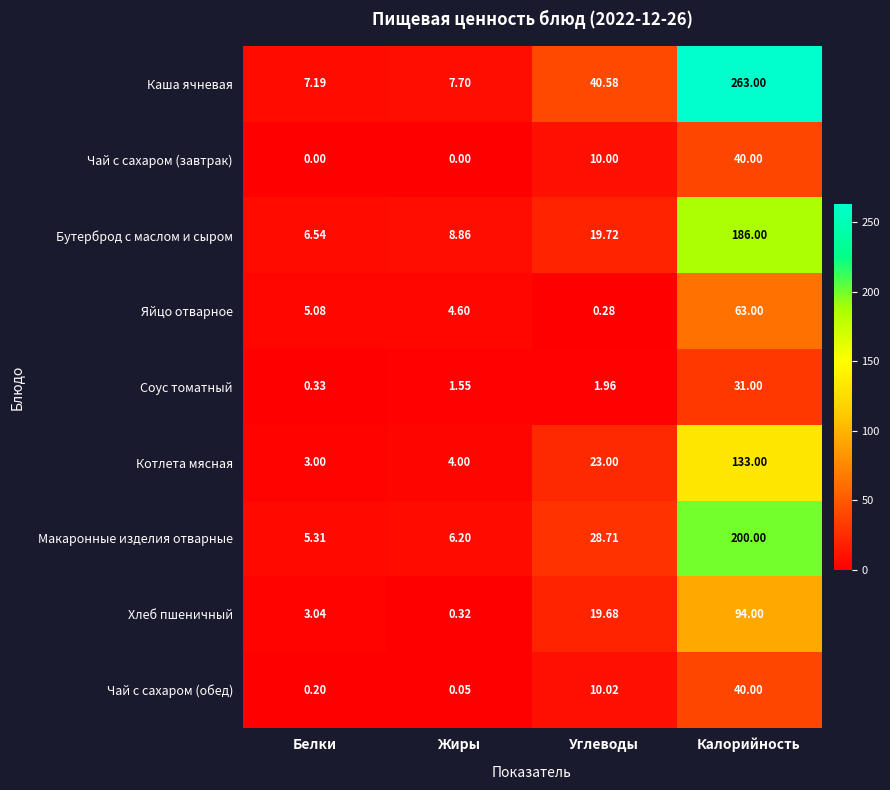

At which label does Соус томатный reach its minimum?

Белки